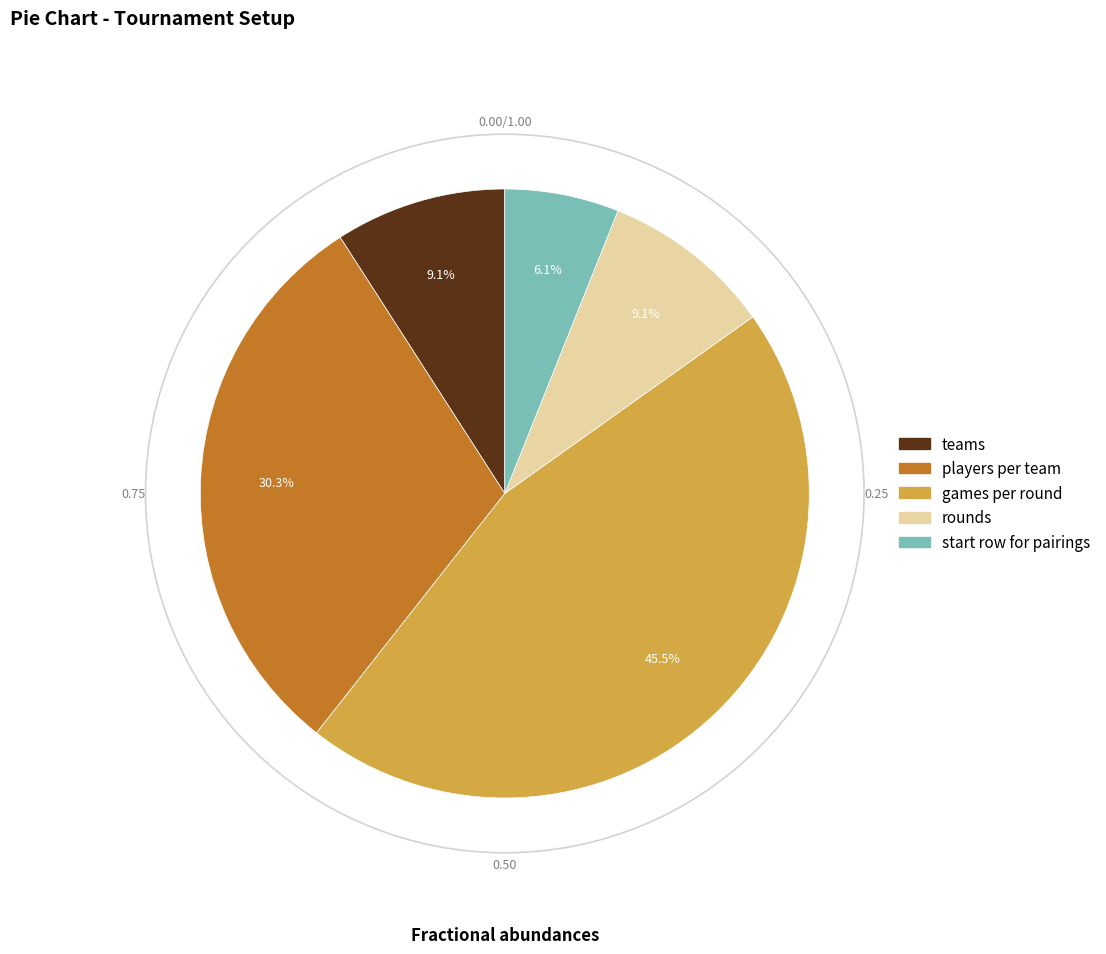

How many segments does this pie chart have?

5